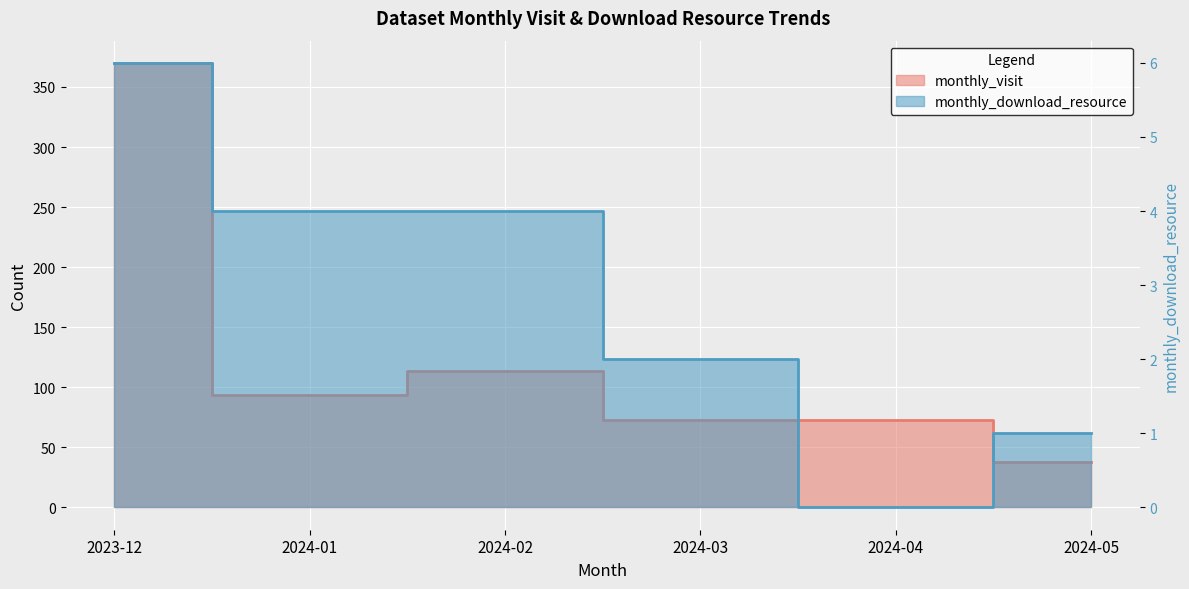

What are all the series names shown in the legend?

monthly_visit, monthly_download_resource